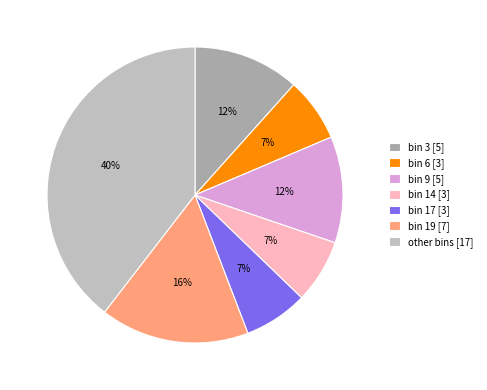

To the nearest percent, what is the difference between the largest and smallest slice percentages?

33%